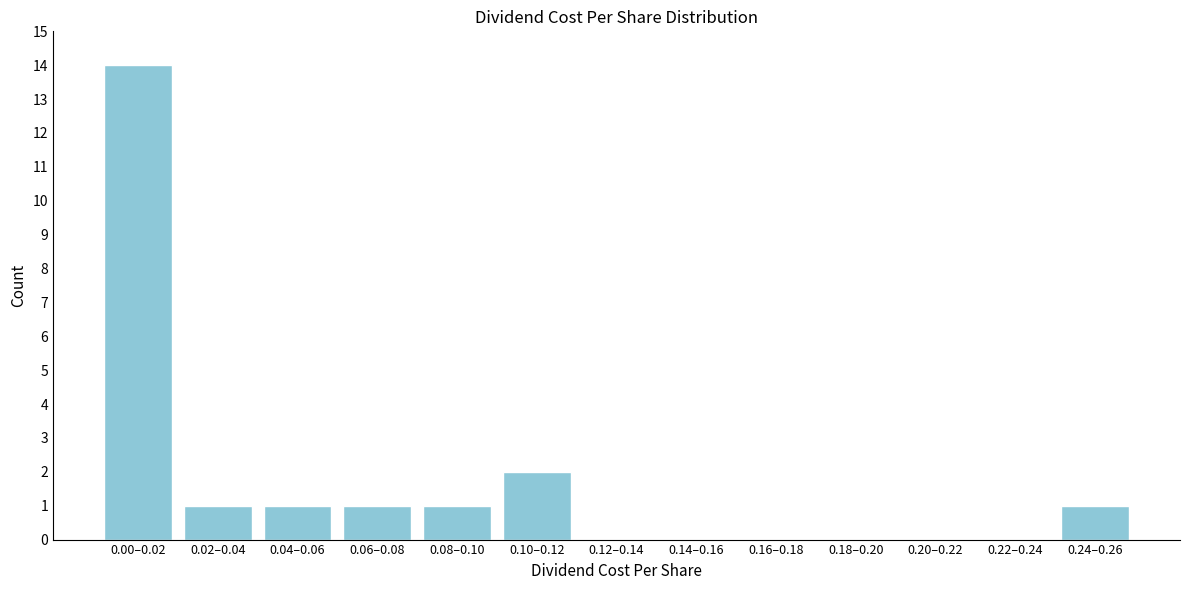

Reading right to left, extract all data points from this chart.

0.24–0.26=1	0.22–0.24=0	0.20–0.22=0	0.18–0.20=0	0.16–0.18=0	0.14–0.16=0	0.12–0.14=0	0.10–0.12=2	0.08–0.10=1	0.06–0.08=1	0.04–0.06=1	0.02–0.04=1	0.00–0.02=14